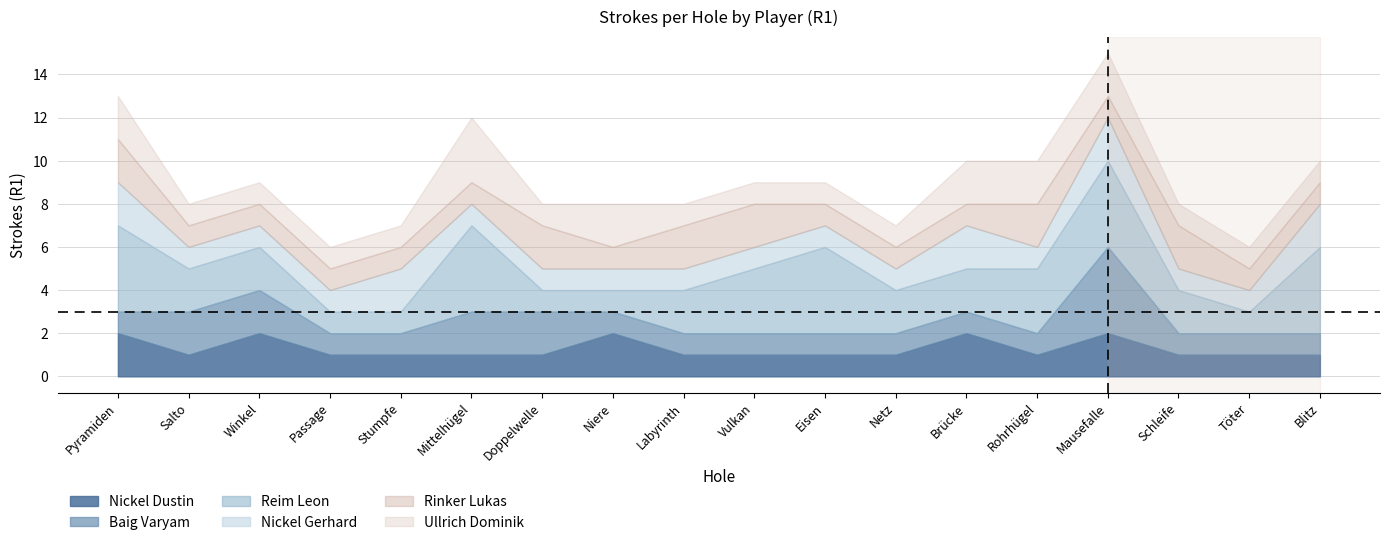

What is the difference between the maximum and minimum values in the Ullrich Dominik series?

2